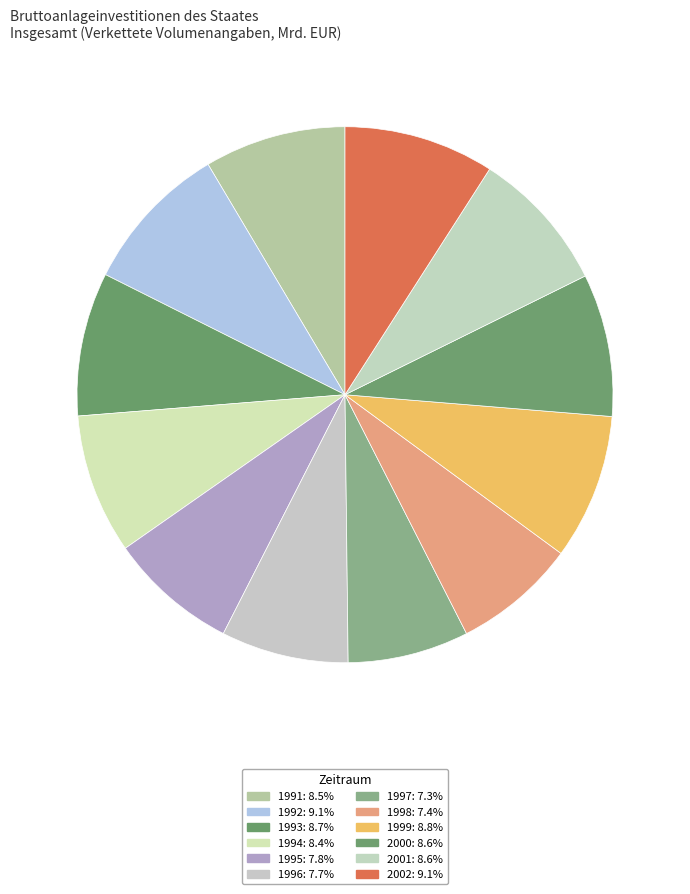

How many segments does this pie chart have?

12